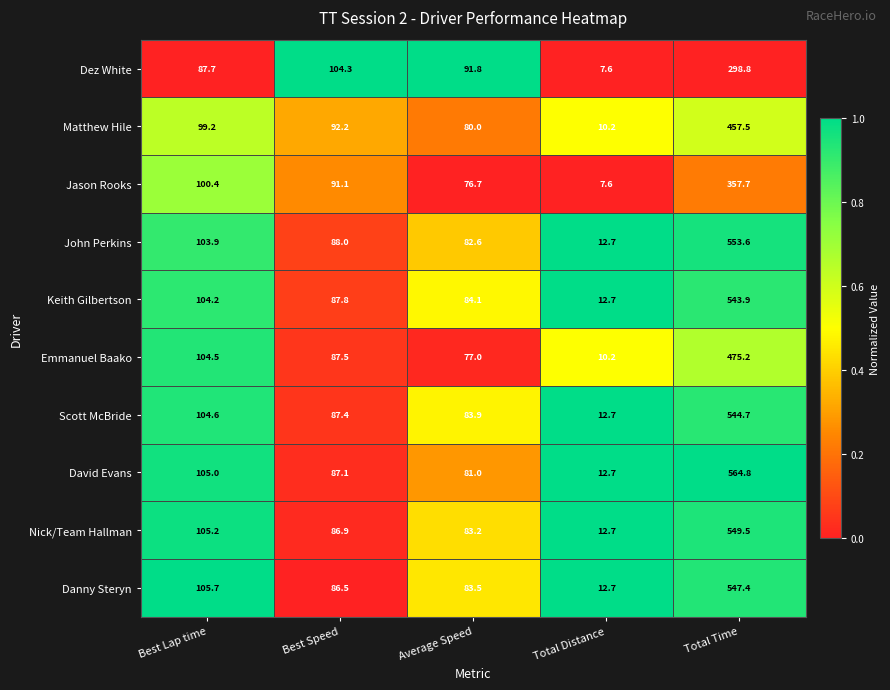

What is the difference between the second highest and second lowest values in the Emmanuel Baako series?

27.5